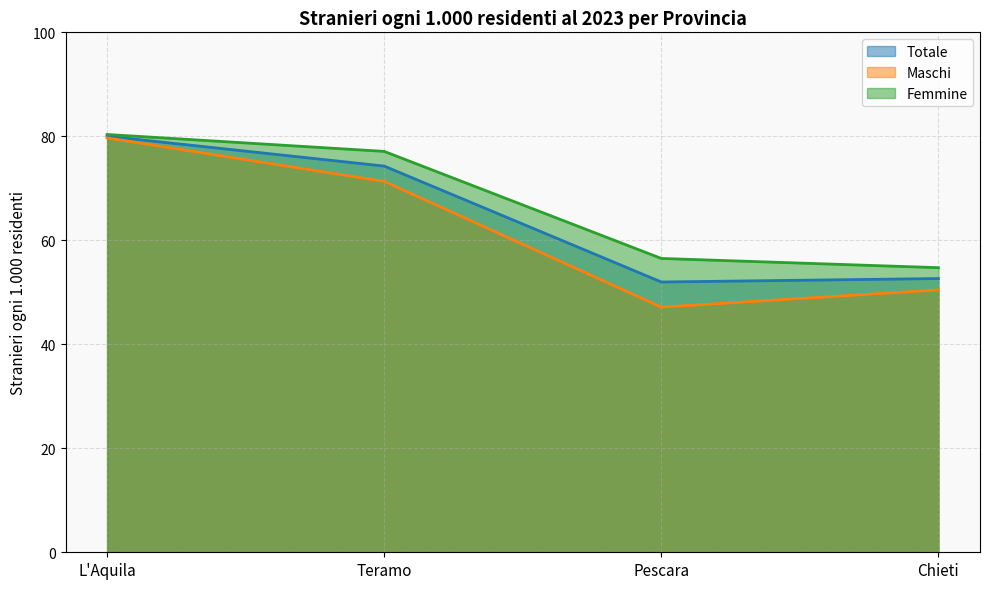

At which label does Femmine first exceed 77?

L'Aquila